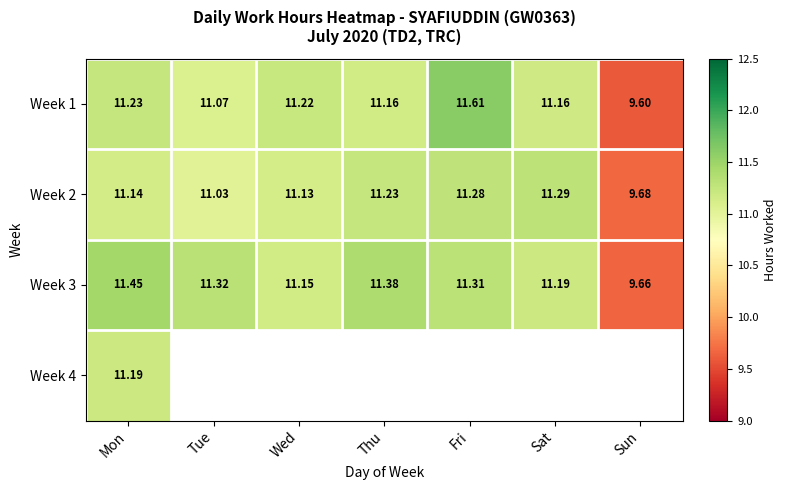

Which has a higher value, Tue or Thu?

Thu